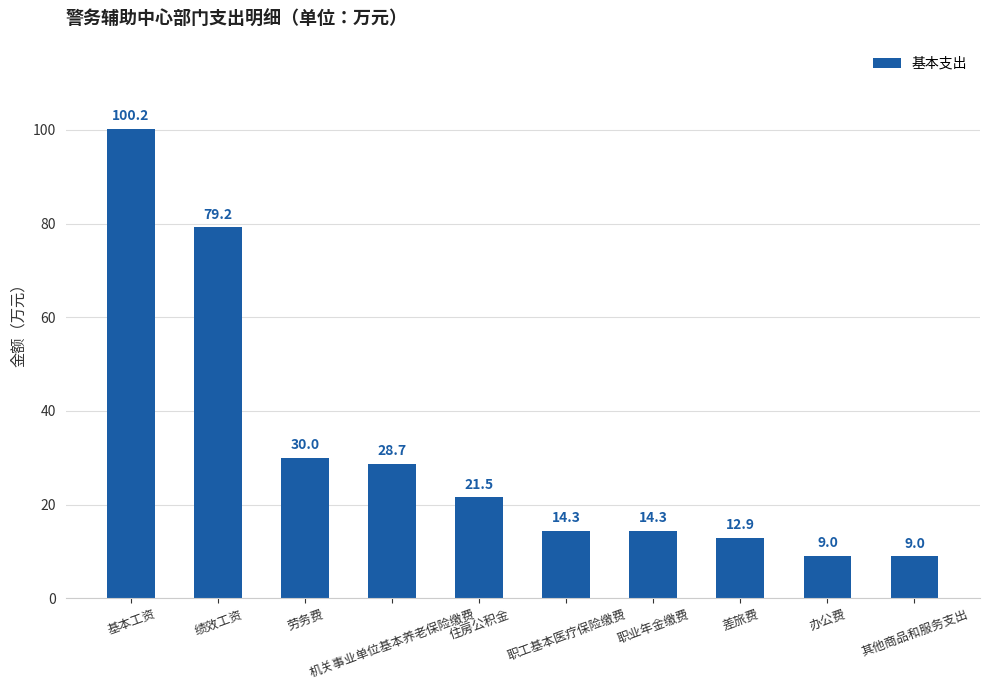

Read the value at 基本工资.

100.2